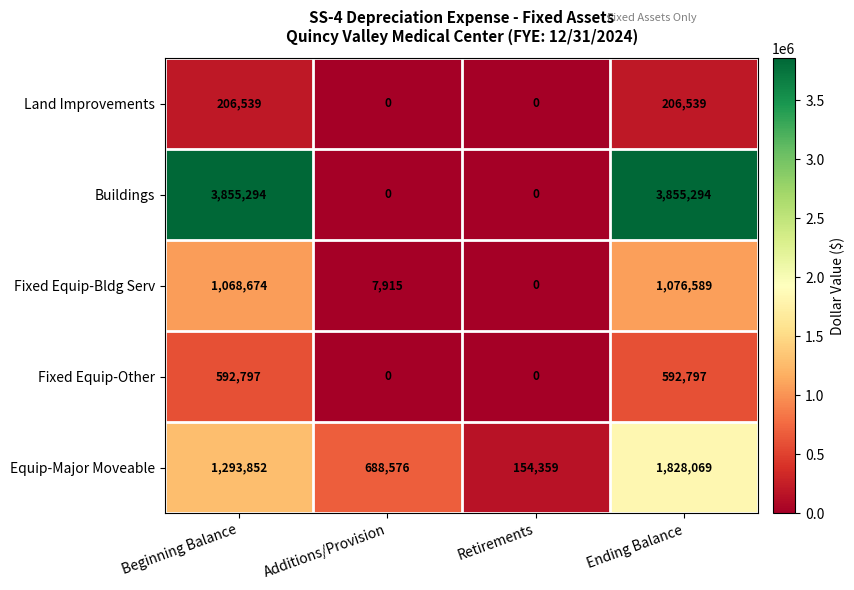

The value of Buildings at Beginning Balance is 3855294. True or false?

True